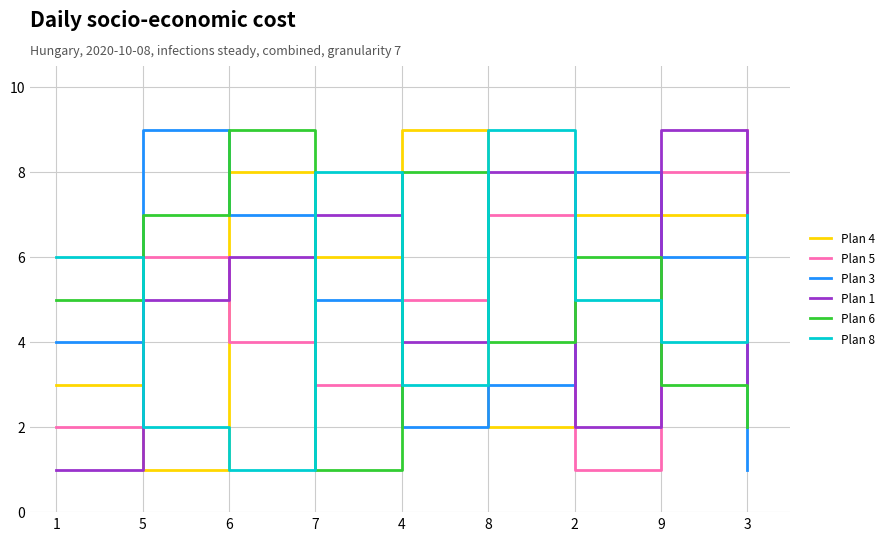

Read the Plan 8 value at 9.

4